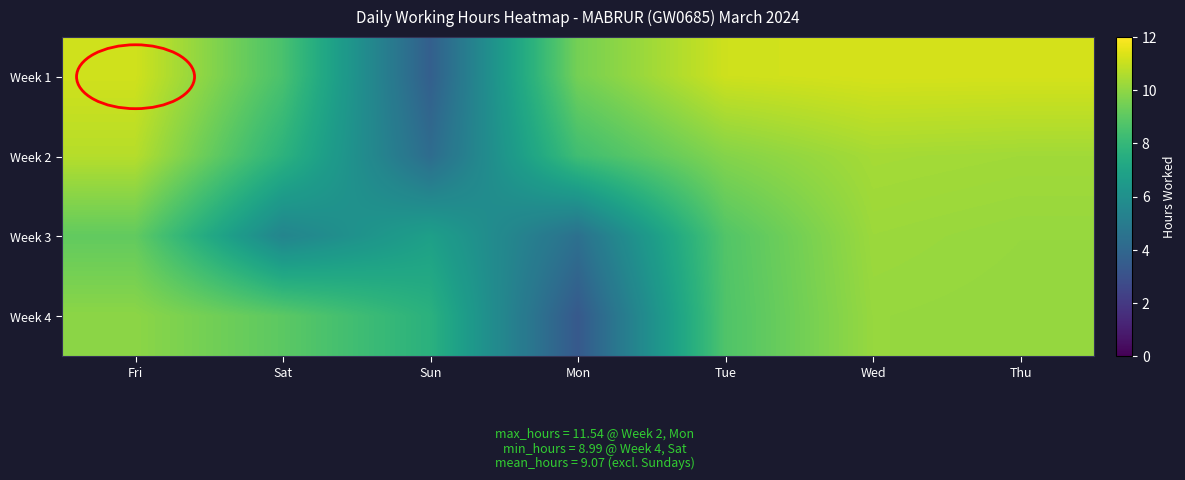

At which category is the sum across all series the highest?

Wed